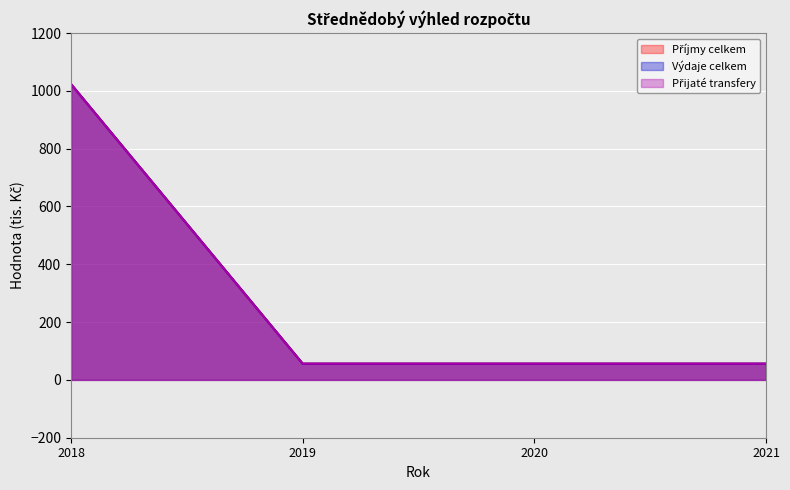

True or false: Přijaté transfery and Výdaje celkem cross at least once.

False